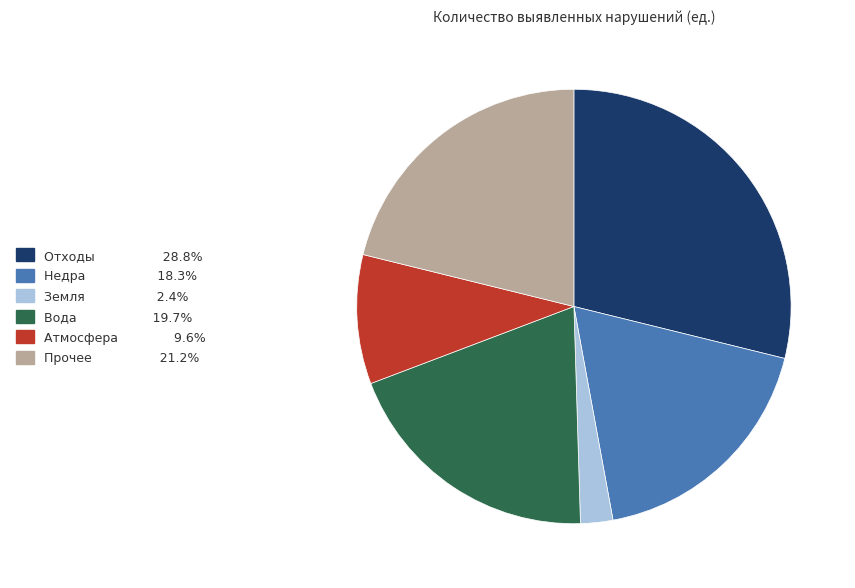

Which has a higher value, Атмосфера or Вода?

Вода